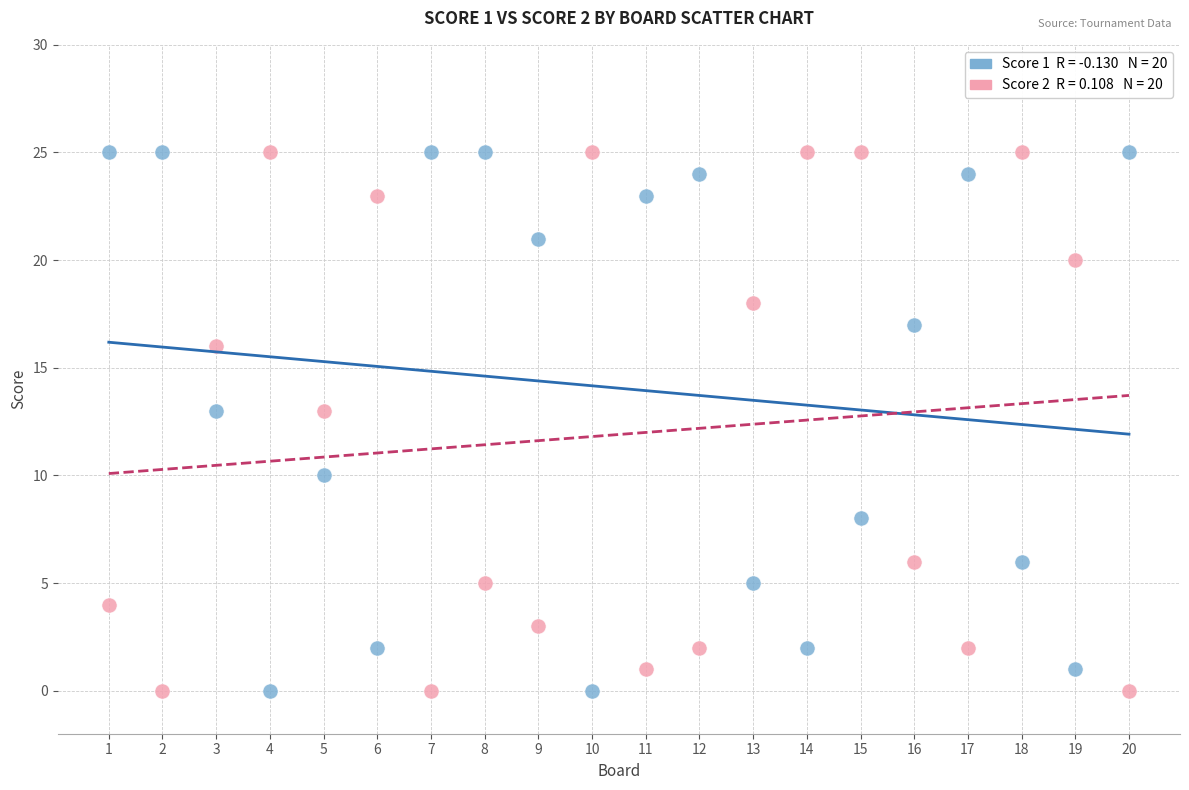

Across all data points, what is the range of X values (max minus min)?

19